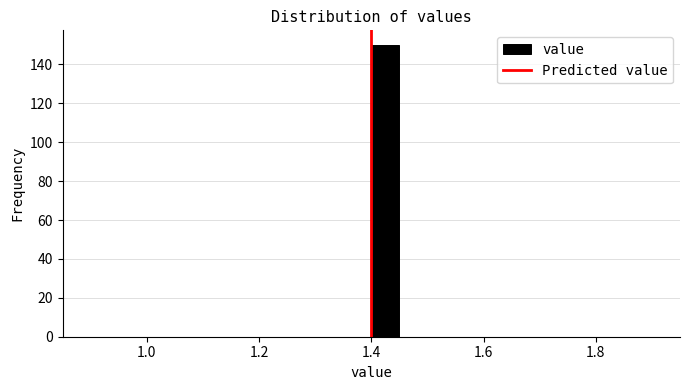

Around what value on the x-axis is the tallest bar? Give the approximate position of its centre, as read against the axis.

1.42